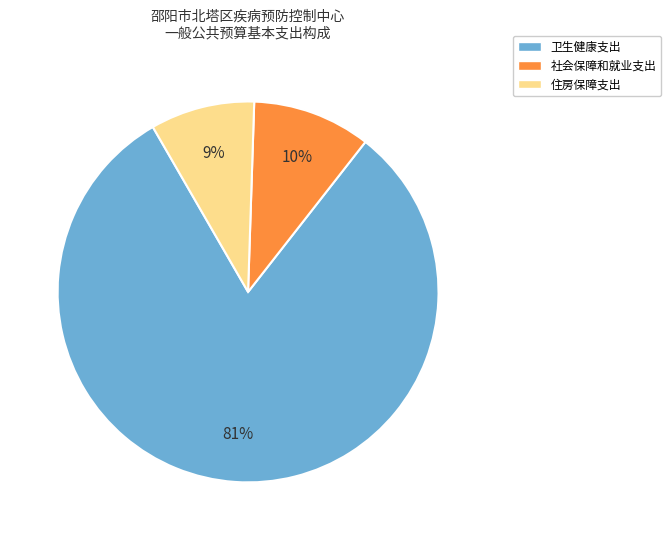

Rank the categories by value from lowest to highest.

住房保障支出, 社会保障和就业支出, 卫生健康支出